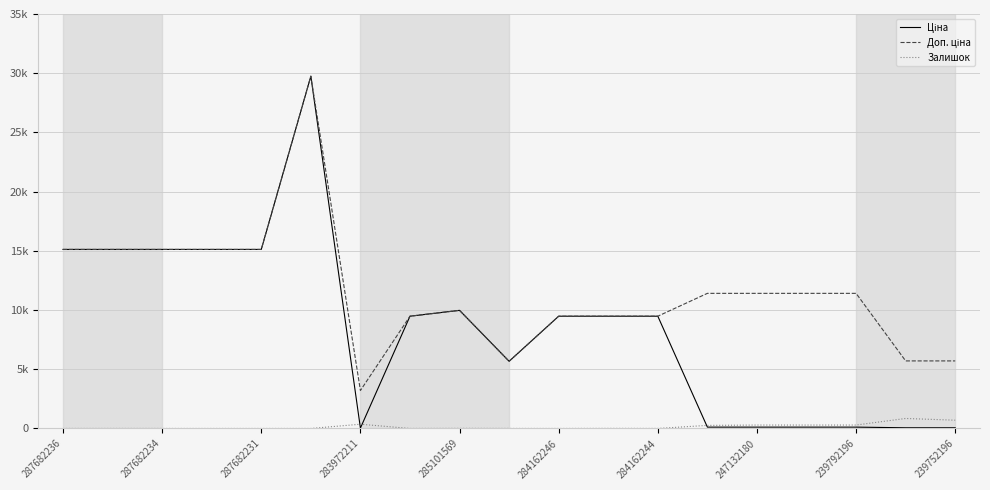

What is the sum of all Ціна values?

159518.9